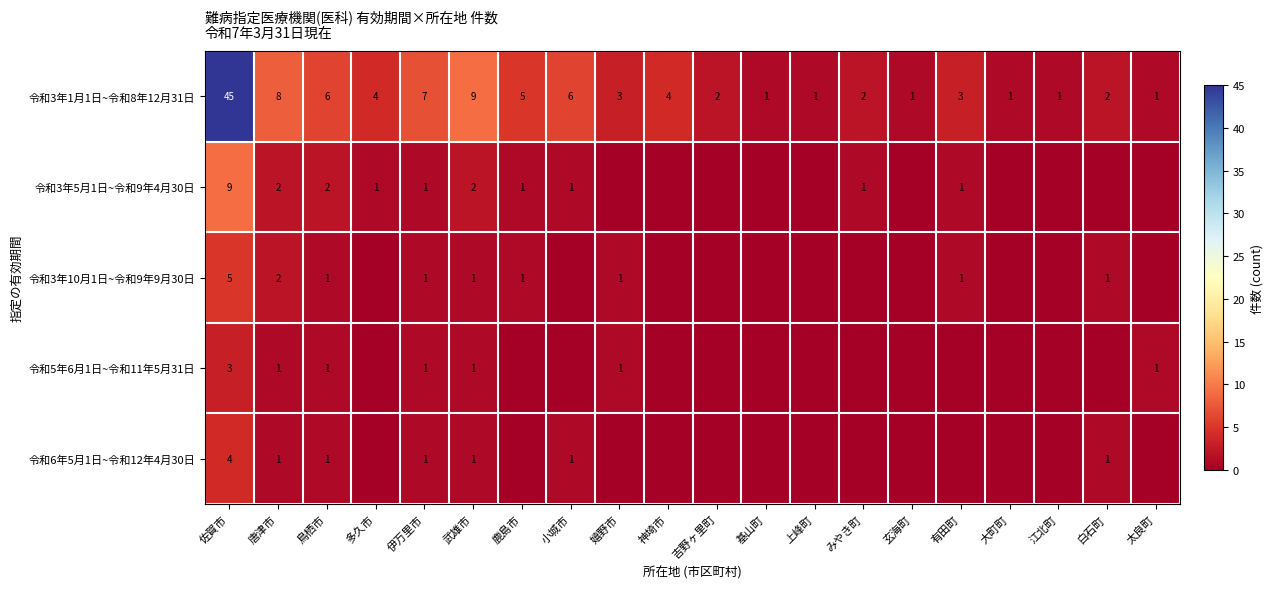

Where is 令和3年1月1日~令和8年12月31日 nearest to the value 23?

武雄市